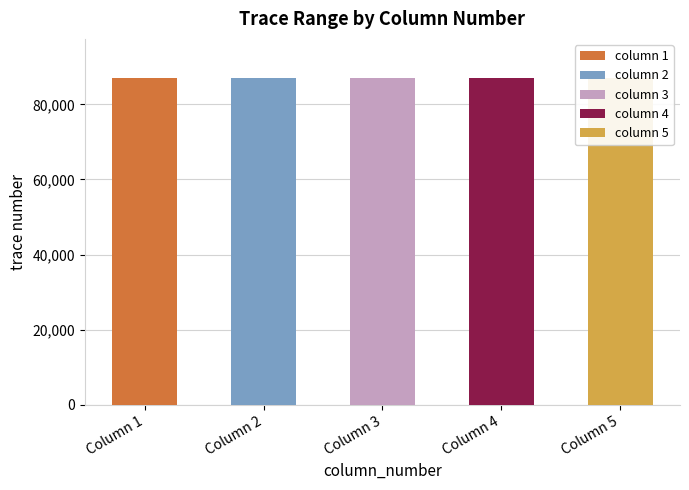

What is the highest value of the last_trace_number series?

87000